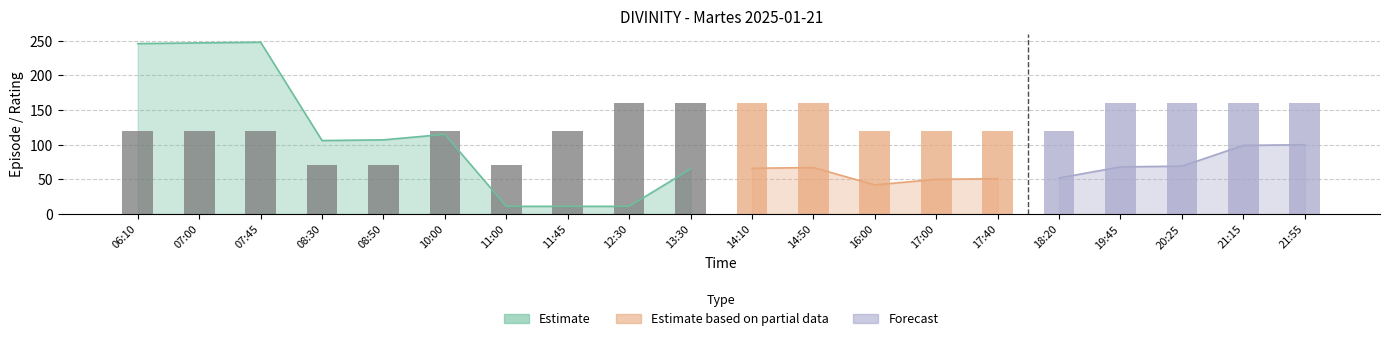

How many data points in Episode are less than 68?

10